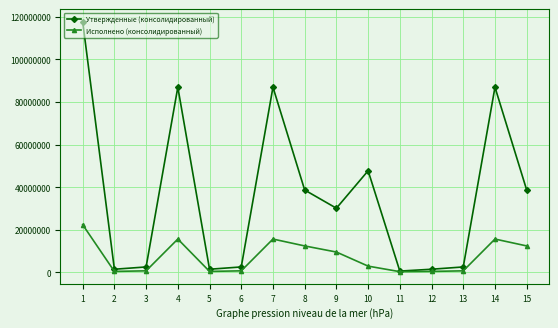

The value of Утвержденные (консолидированный) at 14 is 86948309.2. True or false?

True